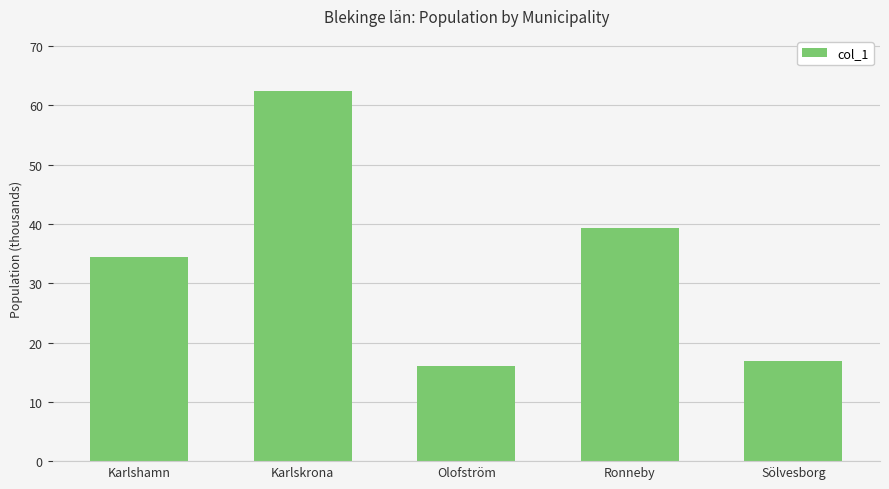

The value at Ronneby is 63.8. True or false?

False